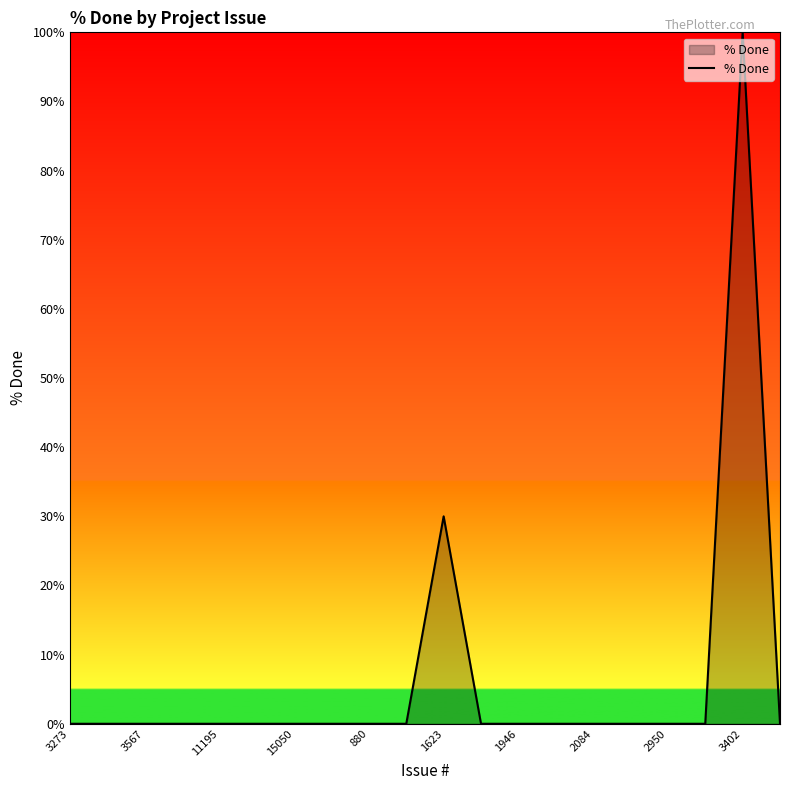

What is the maximum value shown in the chart?

100